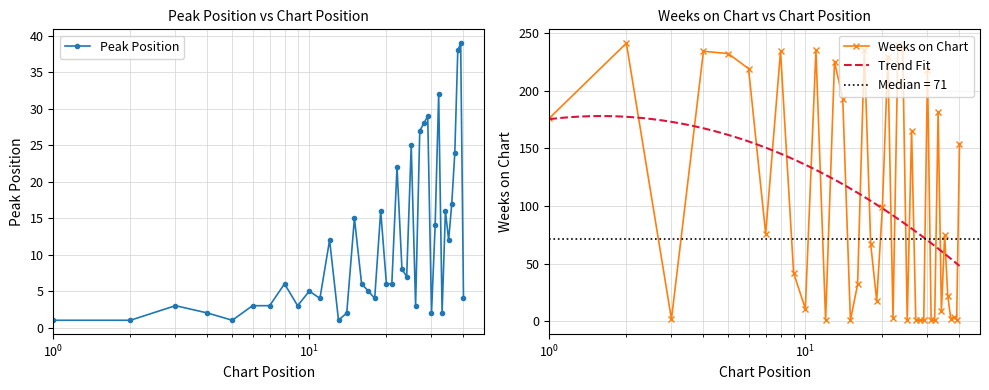

What is the value of the Peak Position point at the 37th from the left?

24